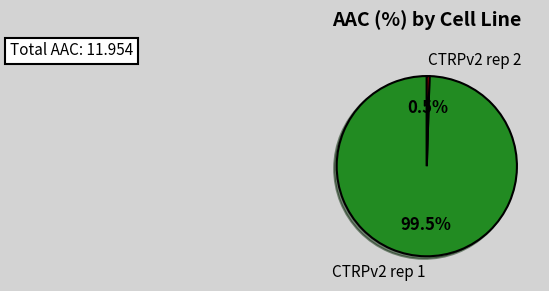

Rank the categories by value from highest to lowest.

CTRPv2 rep 1, CTRPv2 rep 2